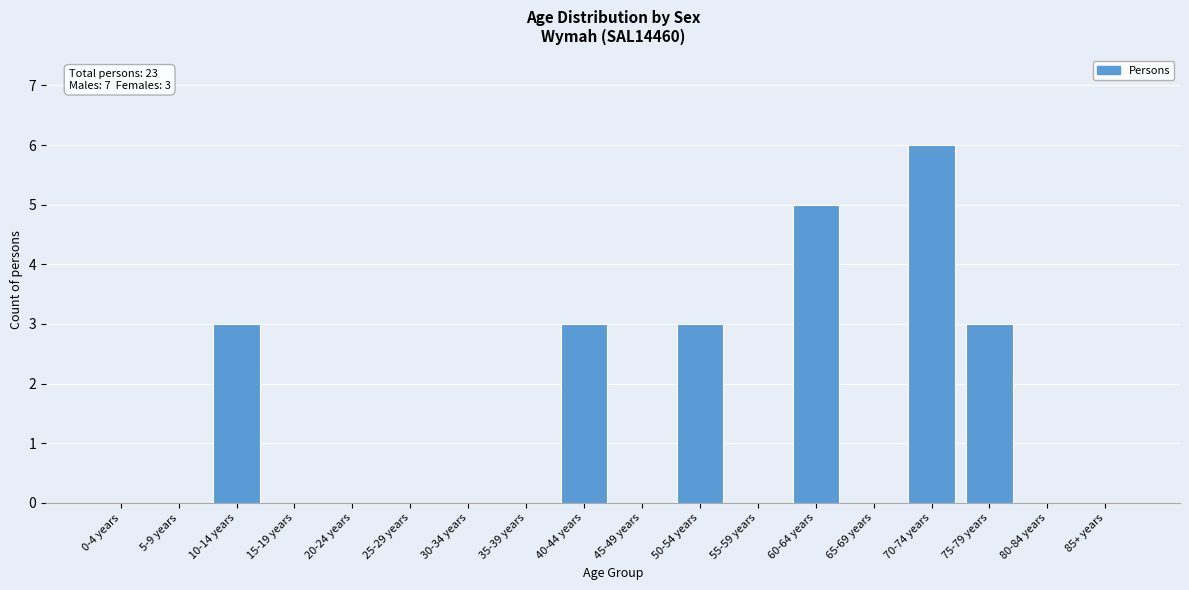

Reading left to right, extract all data points from this chart.

0-4 years=0	5-9 years=0	10-14 years=3	15-19 years=0	20-24 years=0	25-29 years=0	30-34 years=0	35-39 years=0	40-44 years=3	45-49 years=0	50-54 years=3	55-59 years=0	60-64 years=5	65-69 years=0	70-74 years=6	75-79 years=3	80-84 years=0	85+ years=0